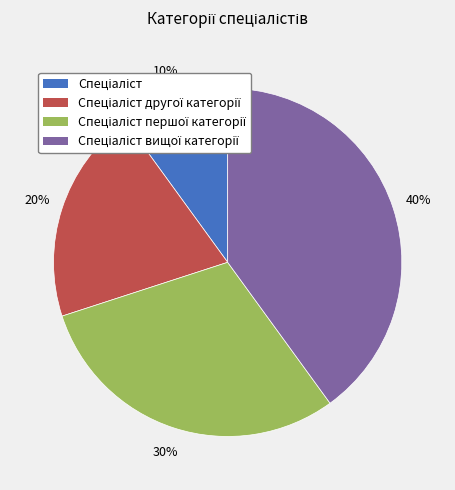

Does any single category account for the majority?

No